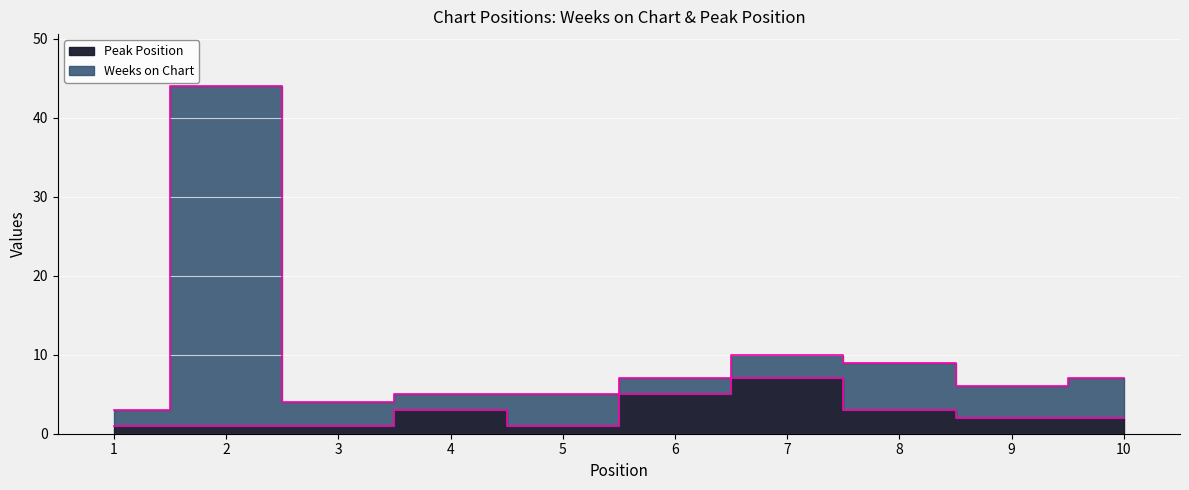

The value of Peak Position at 5 is 1. True or false?

True